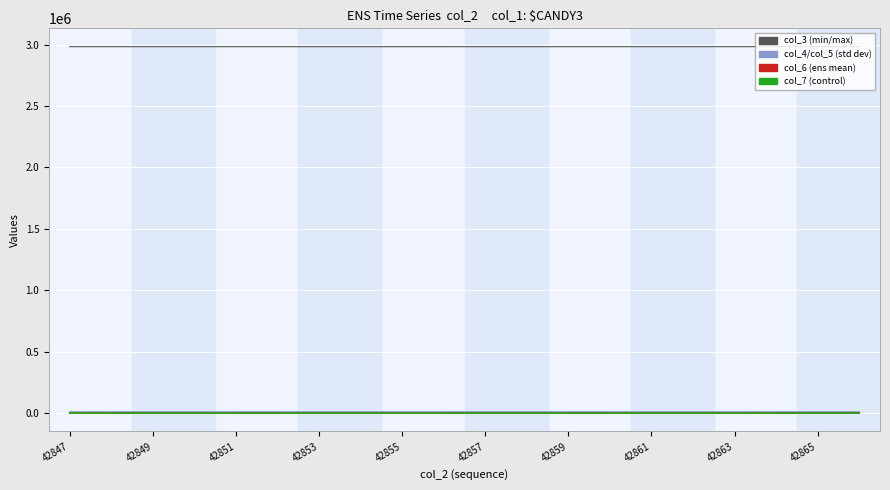

What is the sum of all col_5 values?

196513